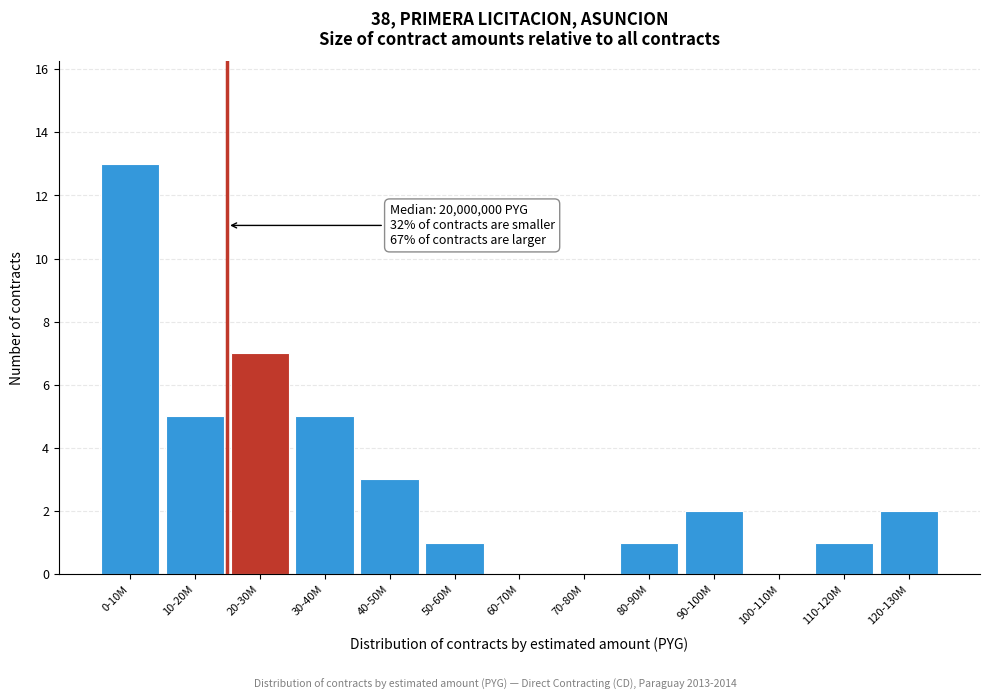

Reading left to right, list all the values displayed in this chart.

0-10M=13	10-20M=5	20-30M=7	30-40M=5	40-50M=3	50-60M=1	60-70M=0	70-80M=0	80-90M=1	90-100M=2	100-110M=0	110-120M=1	120-130M=2